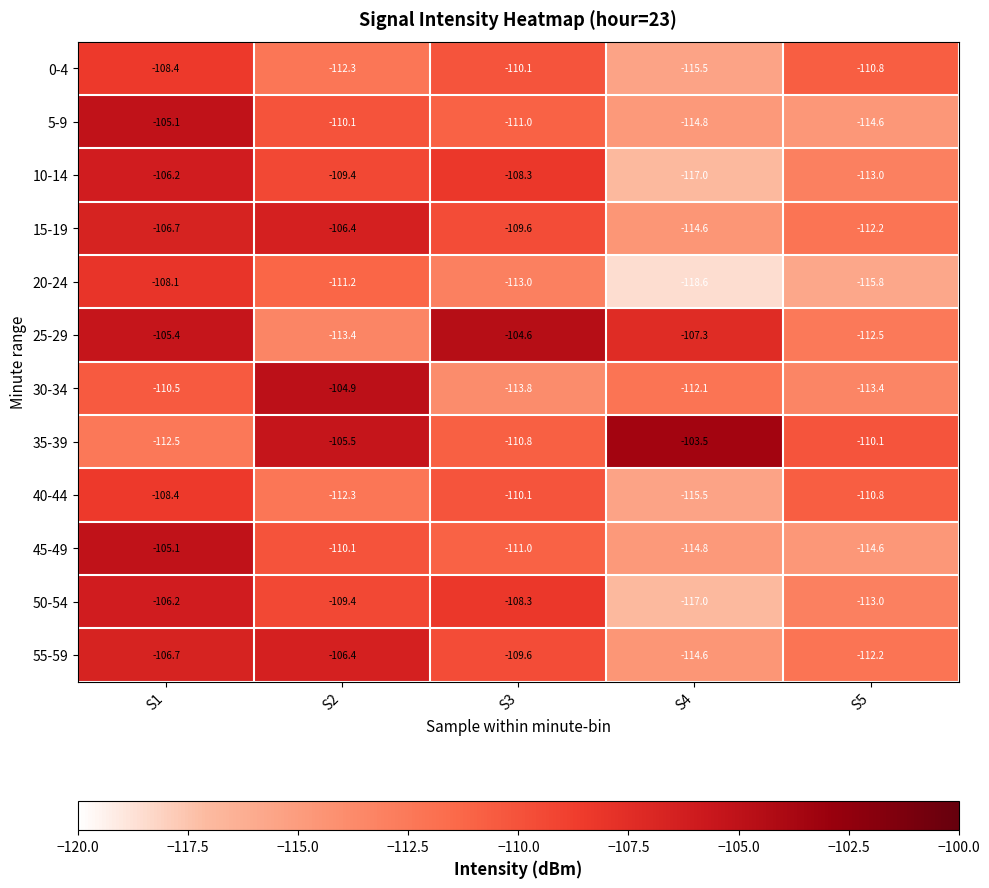

Which series has the largest total across all categories?

35-39